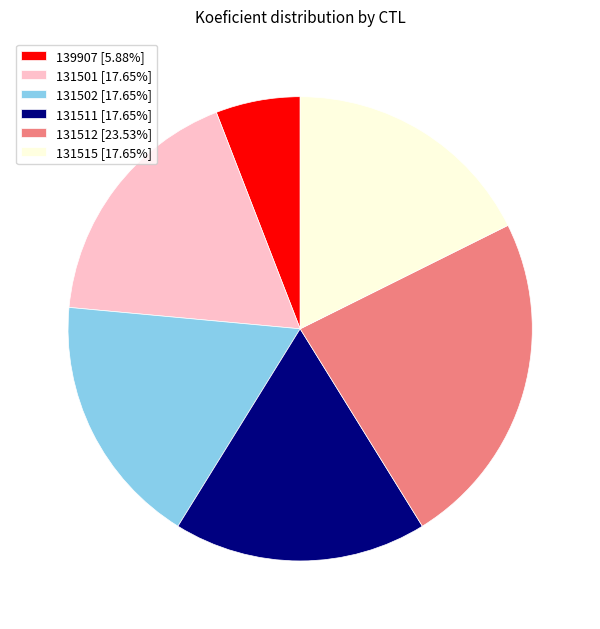

What is the largest slice in the pie chart?

131512